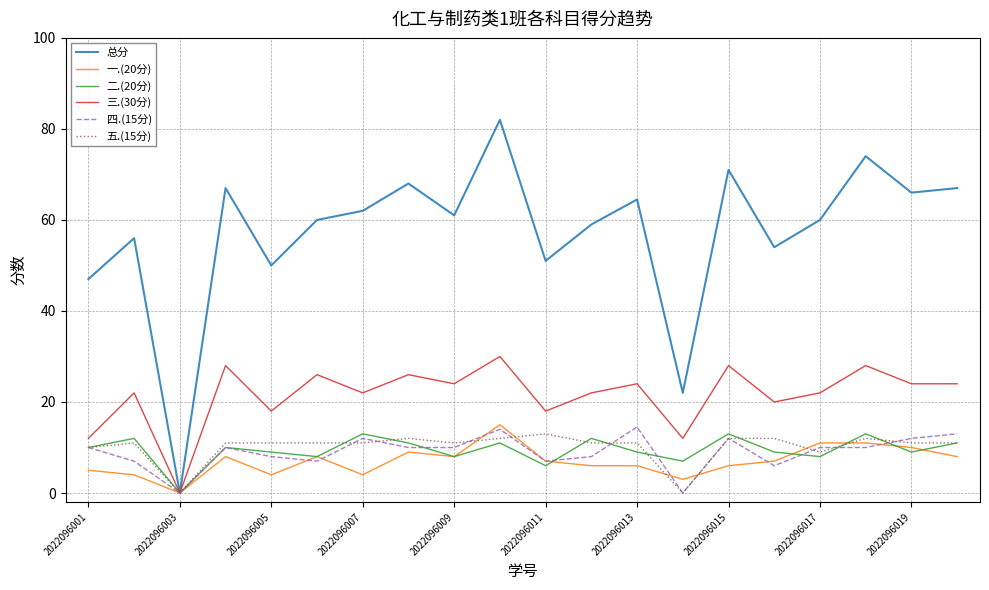

How many positive values does the 三.(30分) series have?

19